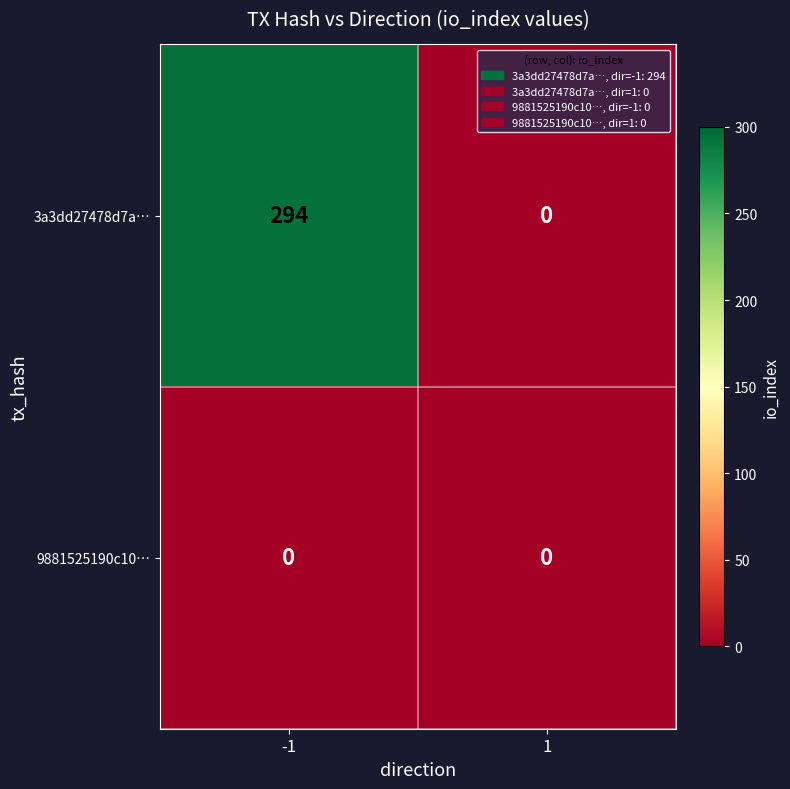

Reading left to right, extract all data points from this chart.

3a3dd27478d7a…: -1=294	1=0
9881525190c10…: -1=0	1=0